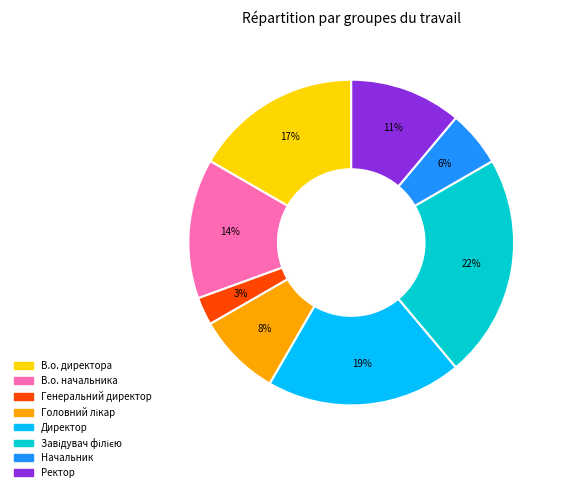

Count the number of slices in the pie.

8